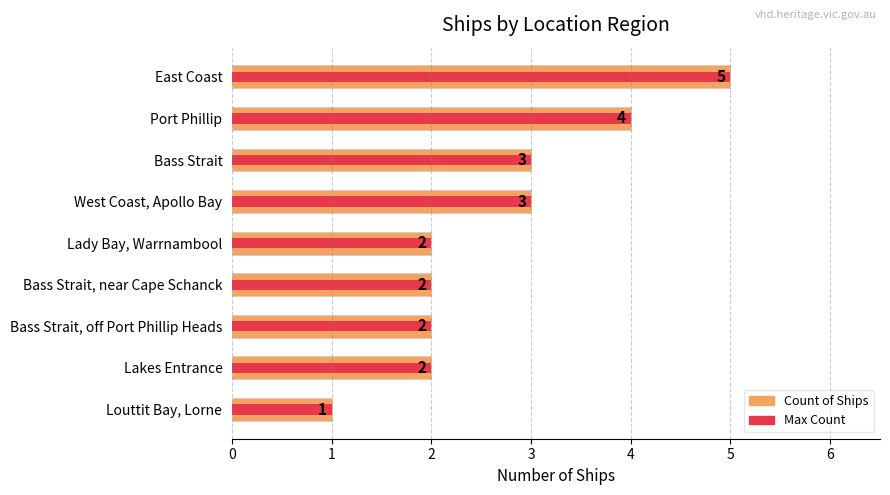

How many categories are shown in the chart?

9